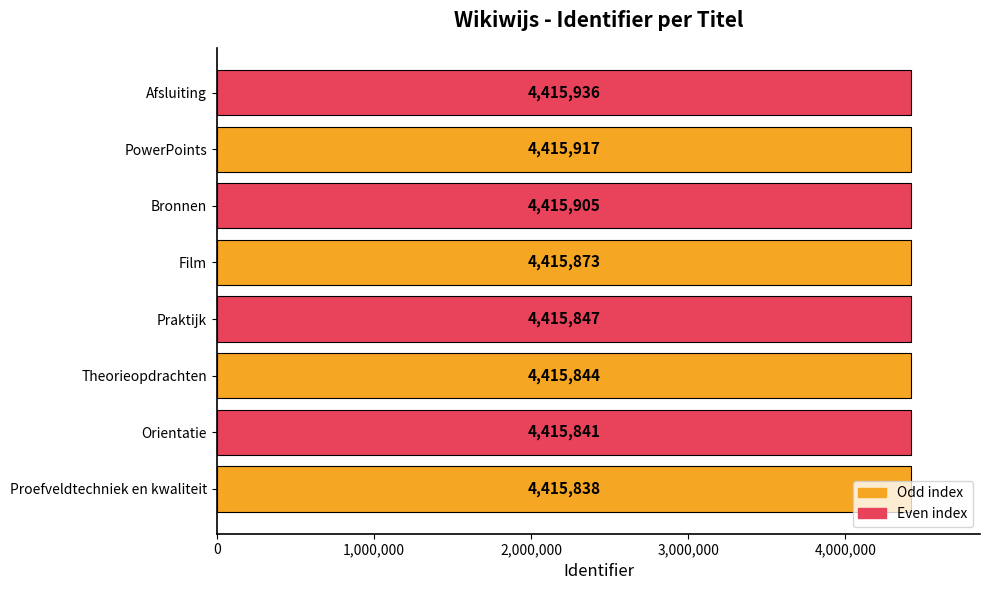

What is the change in value from Theorieopdrachten to Bronnen?

+61